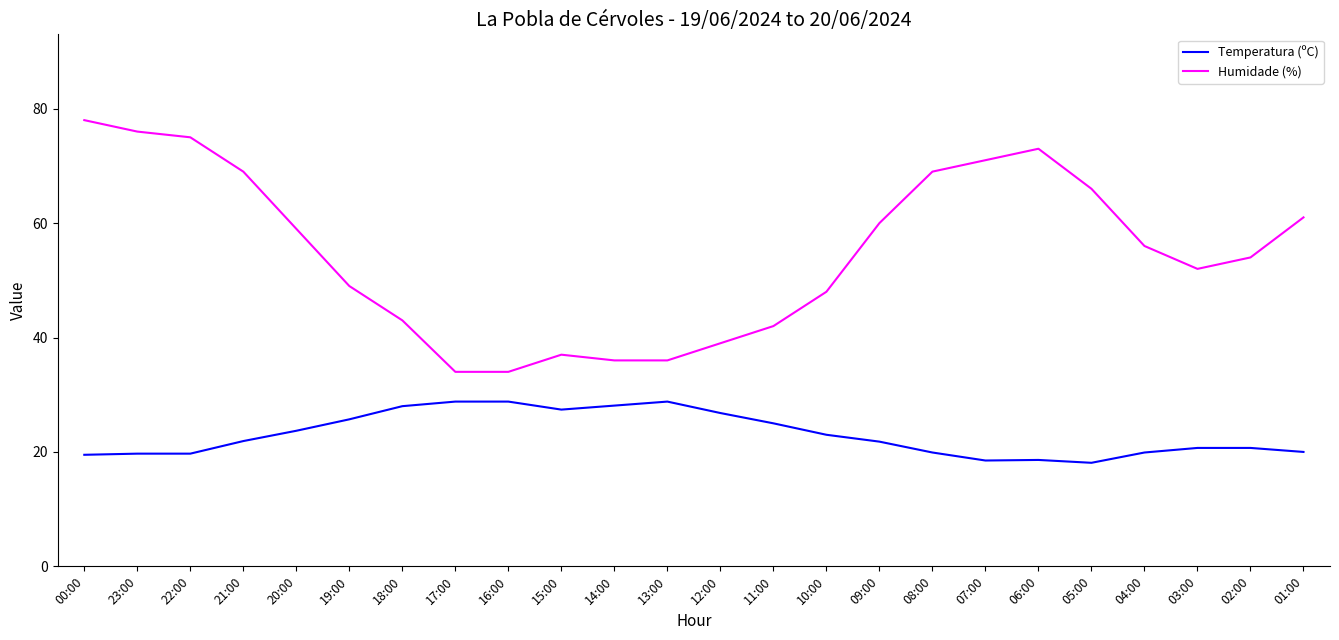

What is the average value of the Humidade (%) series?

54.9